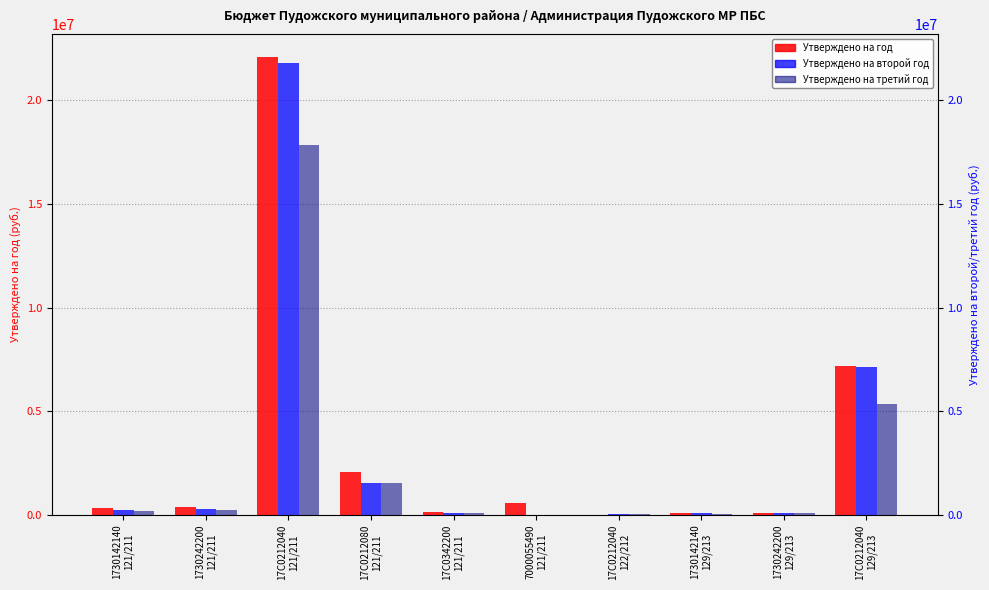

Reading left to right, extract all data points from this chart.

Утверждено на год: 319044.0	375188.0	22090931.5	2054400.0	128880.0	585858.0	5400.0	96356.0	113312.0	7190414.6
Утверждено на второй год: 248000.0	287900.0	21799626.0	1540000.0	98800.0	0.0	50000.0	75000.0	87000.0	7135300.0
Утверждено на третий год: 198900.0	233800.0	17827056.0	1540000.0	80300.0	0.0	50000.0	60100.0	70700.0	5351000.0